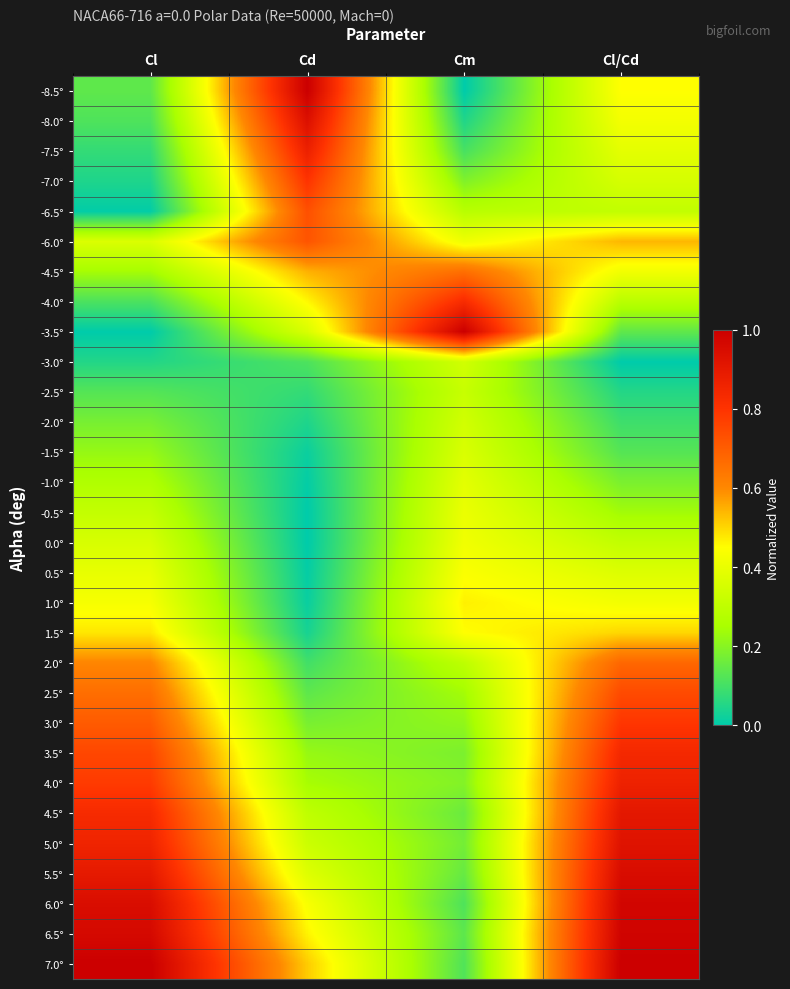

Rank the series by their maximum value, from highest to lowest.

-8.5°, -3.5°, 7.0°, 6.5°, 6.0°, 5.5°, -8.0°, 5.0°, 4.5°, -7.5°, 4.0°, 3.5°, -4.0°, -7.0°, 3.0°, 2.5°, -6.5°, -6.0°, 2.0°, -4.5°, 1.5°, 1.0°, 0.5°, 0.0°, -0.5°, -1.0°, -1.5°, -3.0°, -2.0°, -2.5°